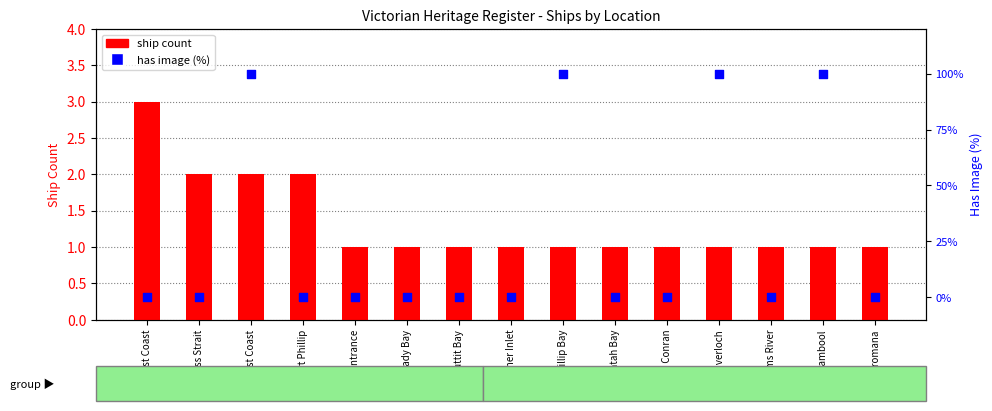

What are all the series names shown in the legend?

ship count, has image (%)